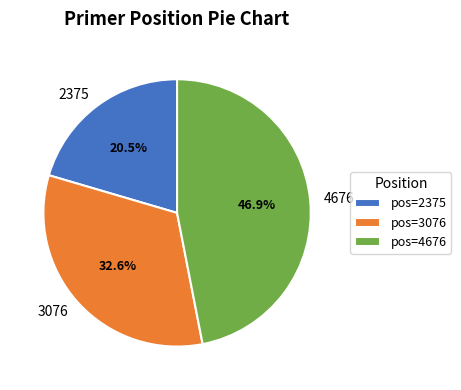

How many slices are in this pie chart?

3